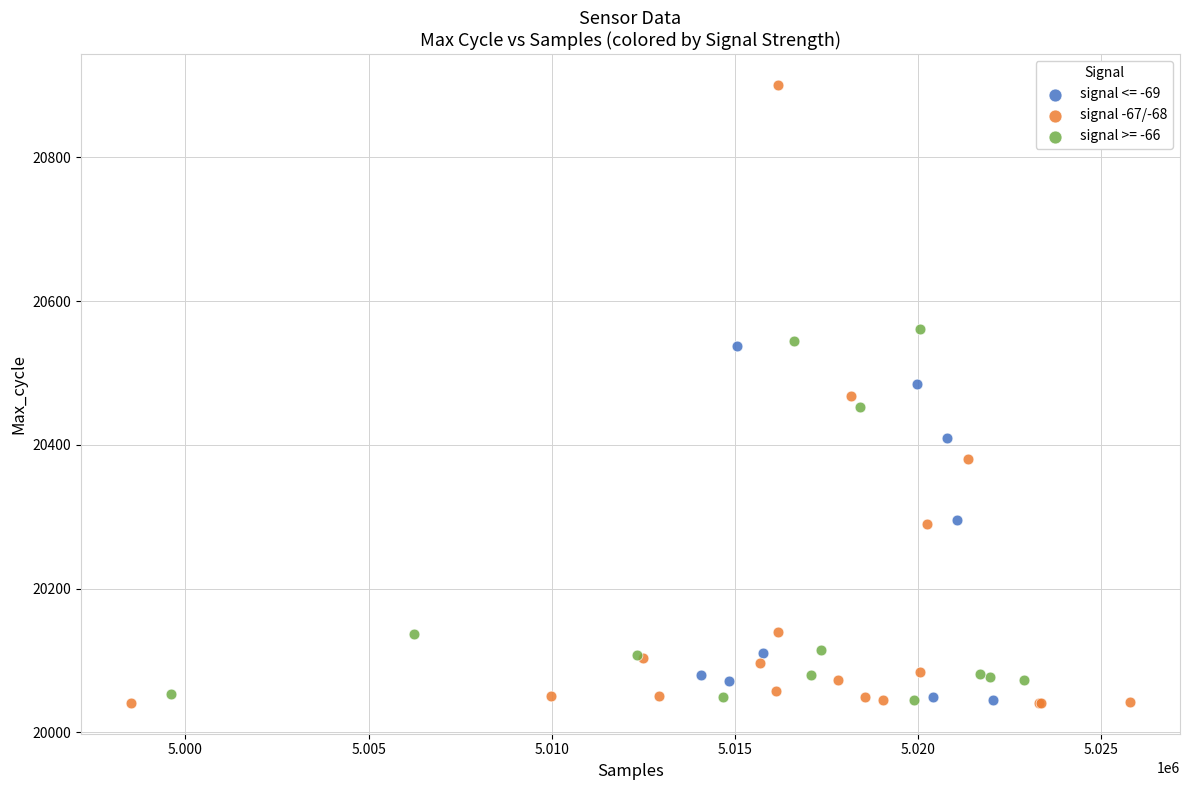

Which series contains the highest Y value?

signal -67/-68